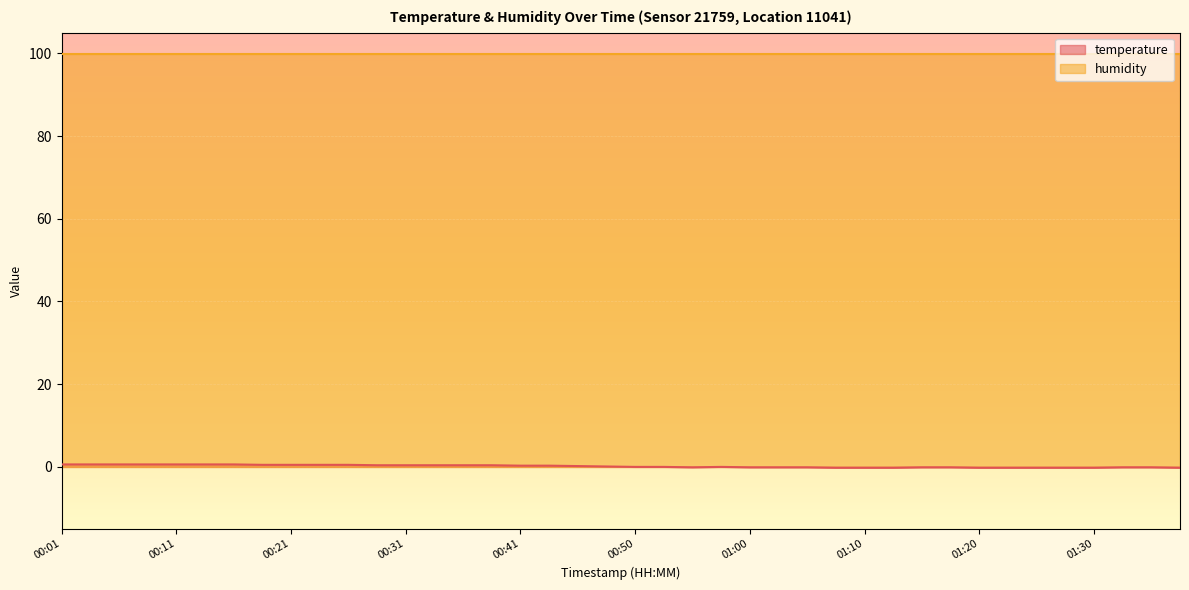

True or false: the data shows 0.6 at 00:01.

True